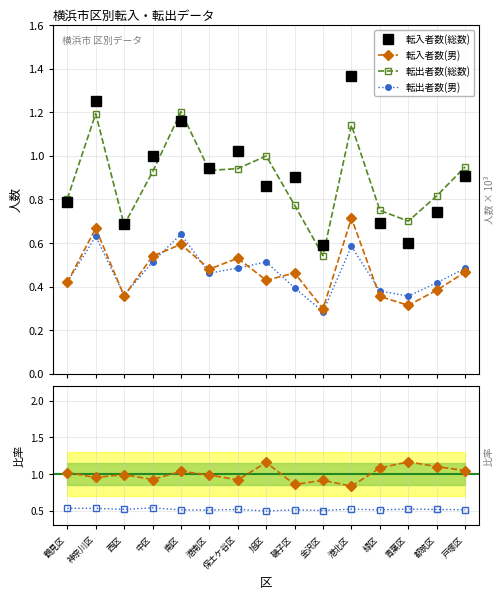

True or false: 転入者数(男) and 転入者数(総数) intersect in this chart.

False